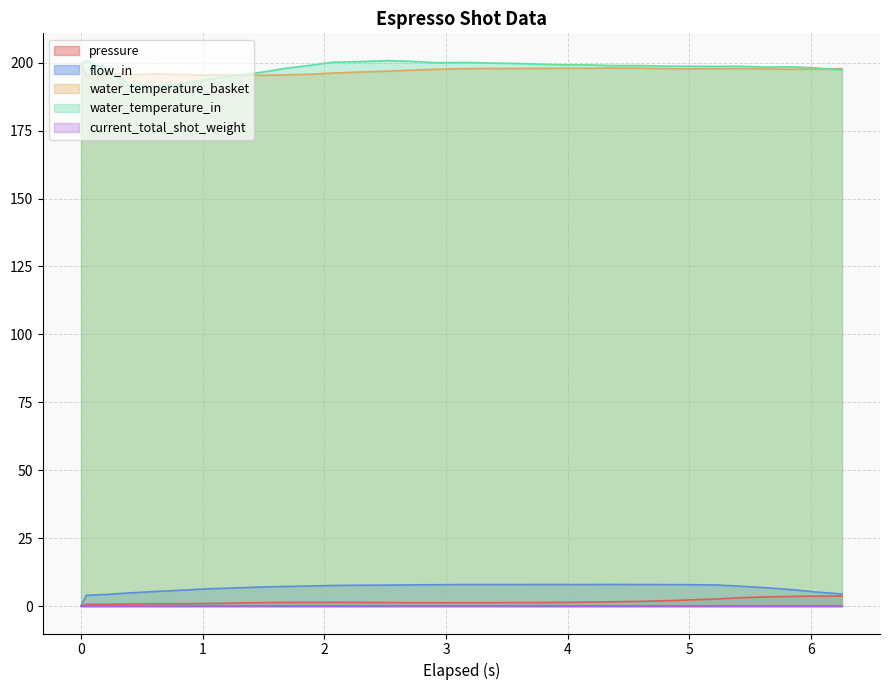

Is the value of water_temperature_basket at 4.183 greater than the value of pressure at 6.028?

Yes